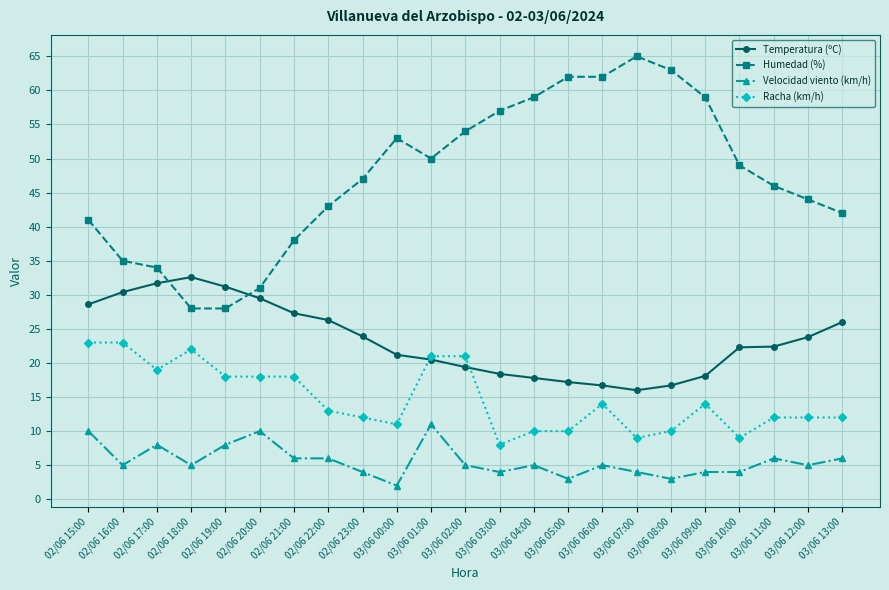

At which category does the chart reach its peak across all series?

03/06 07:00